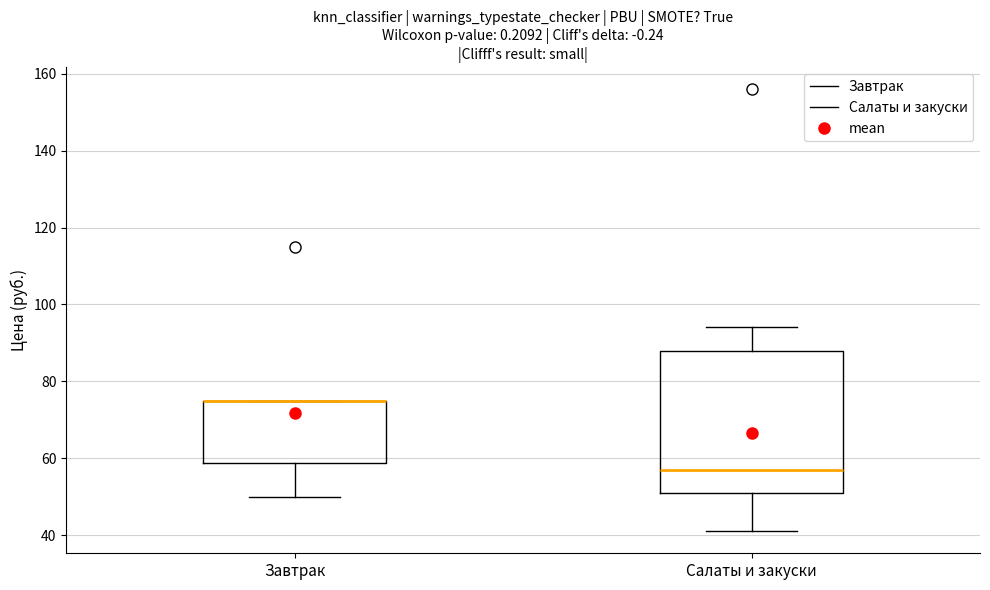

Where is the lower edge of the box for Завтрак on the y-axis? The values are not printed on the chart, so give them approximately, as read against the axis.

58